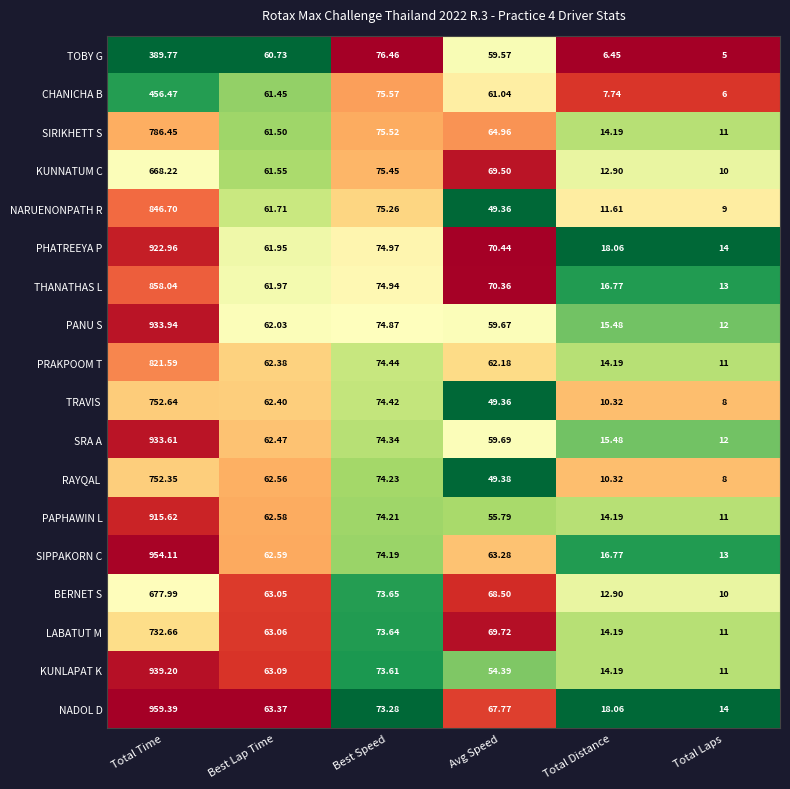

At which category does the chart reach its peak across all series?

Total Time